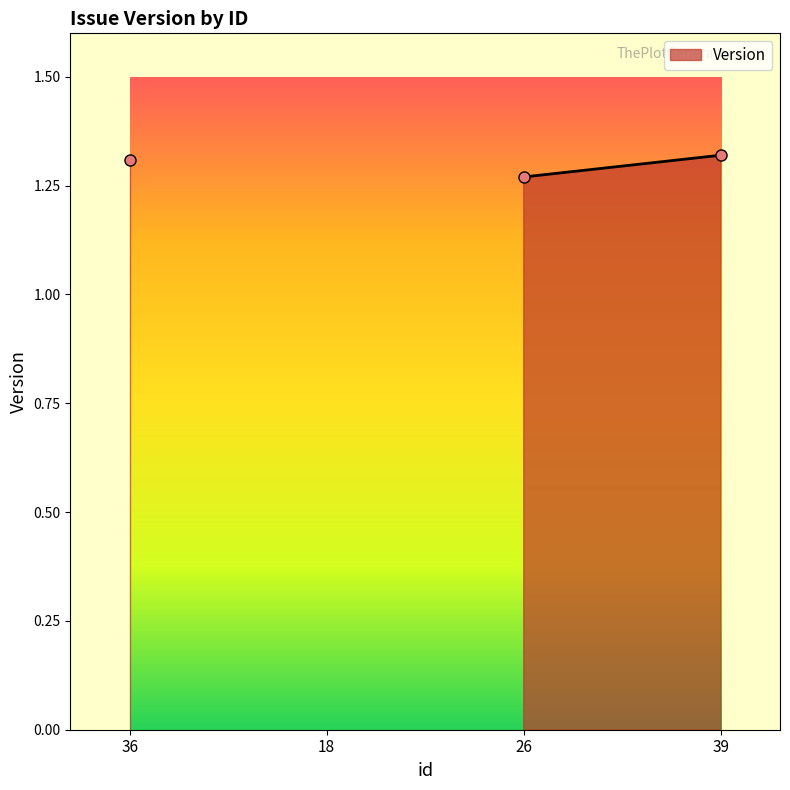

Reading left to right, extract all data points from this chart.

1.3	0.0	1.3	1.3